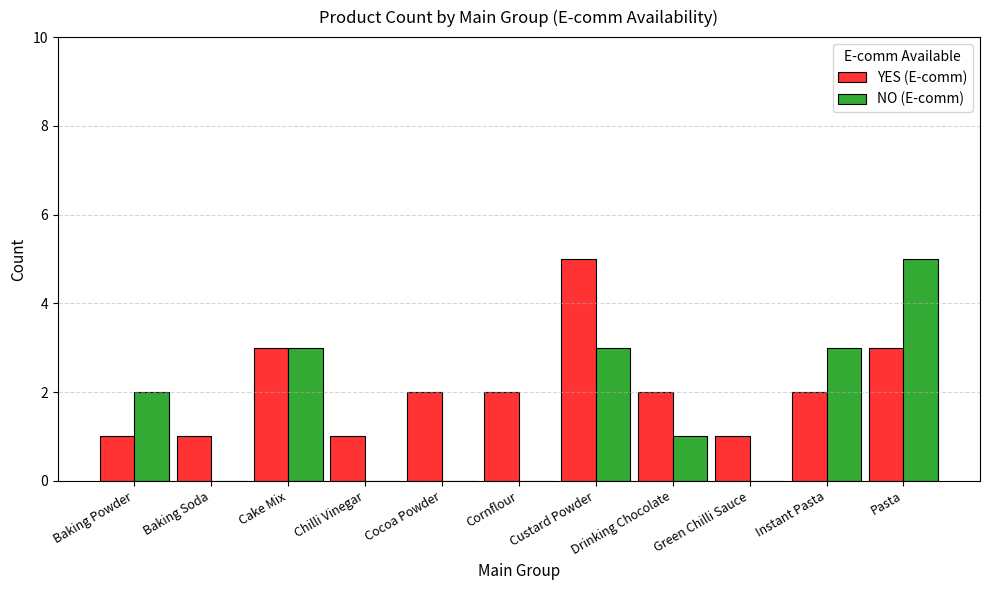

Between Green Chilli Sauce and Pasta, which series saw the biggest shift?

NO (E-comm)